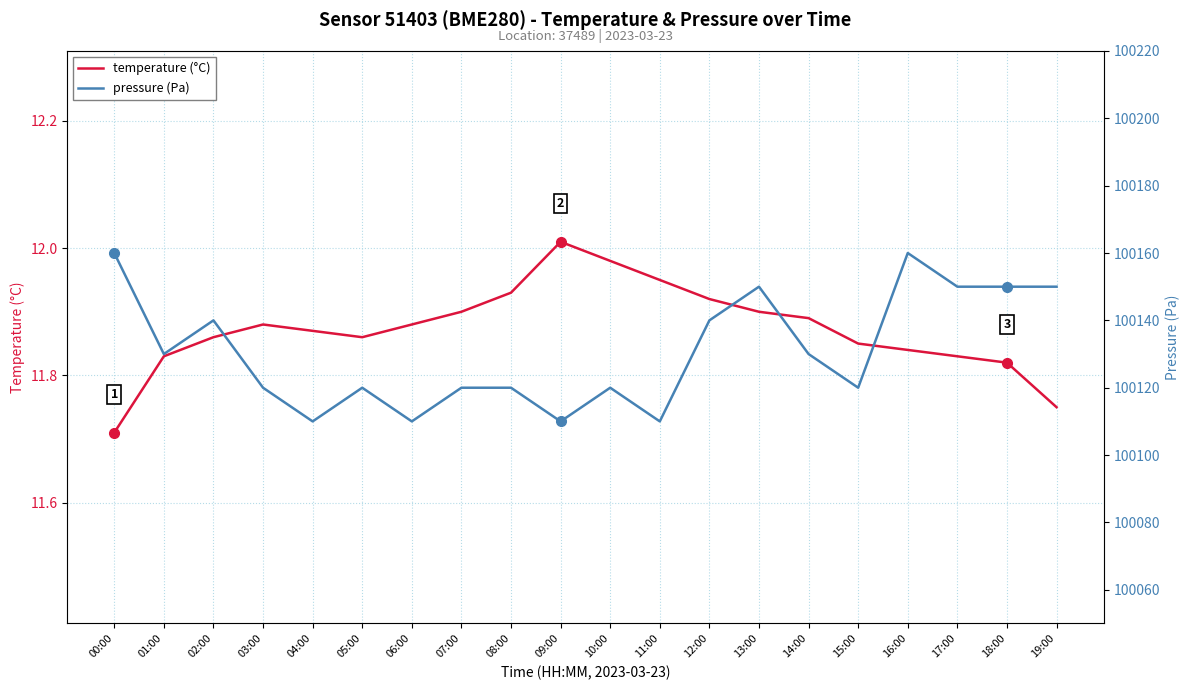

Where is pressure (Pa) nearest to the value 100135?

01:00